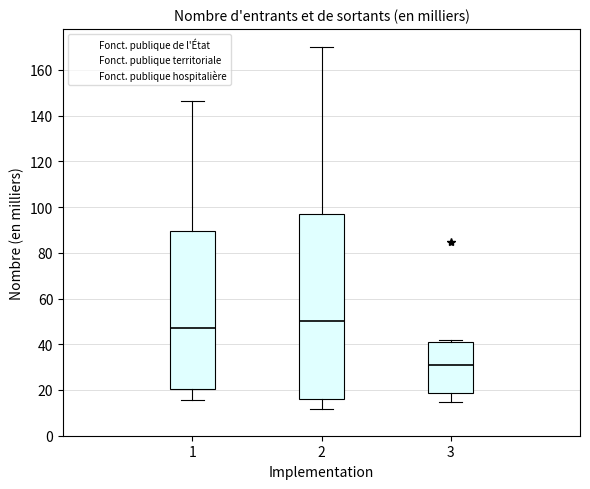

Reading left to right, transcribe this box plot: for each box, give where its median line is, the range the box spans, and where its two whiskers end, as read against the y-axis. The values are not printed on the chart, so give them approximately, as read against the axis.

1: median 48, box 20 to 90, whiskers 16 to 146
2: median 50, box 16 to 98, whiskers 12 to 170
3: median 30, box 18 to 42, whiskers 14 to 42 (just above the box's upper edge)